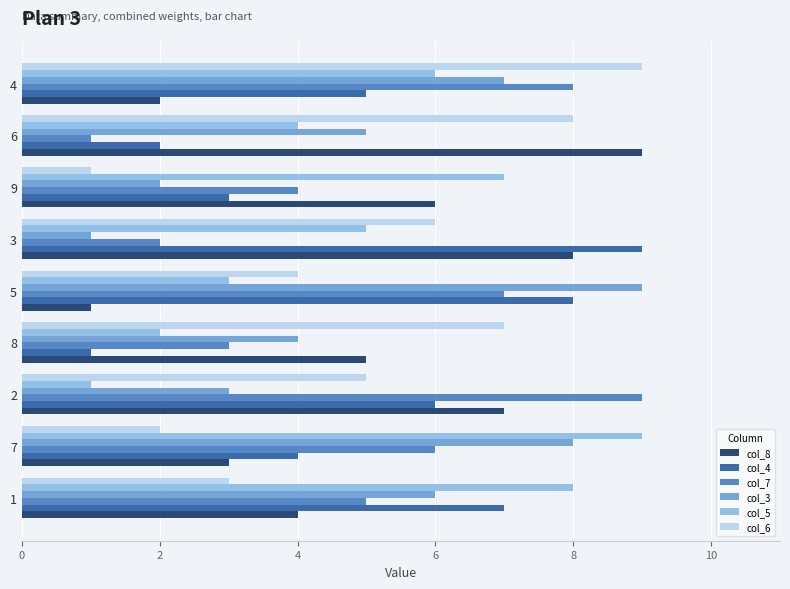

Is the value of col_7 at 3 greater than the value of col_6 at 2?

No